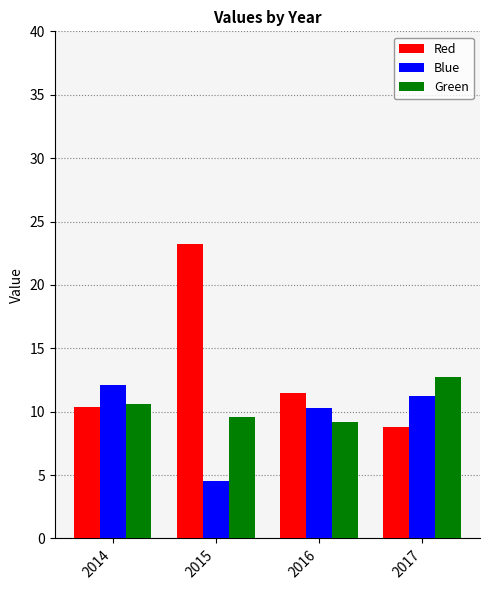

What is the difference between the Blue values at 2014 and 2015?

7.6